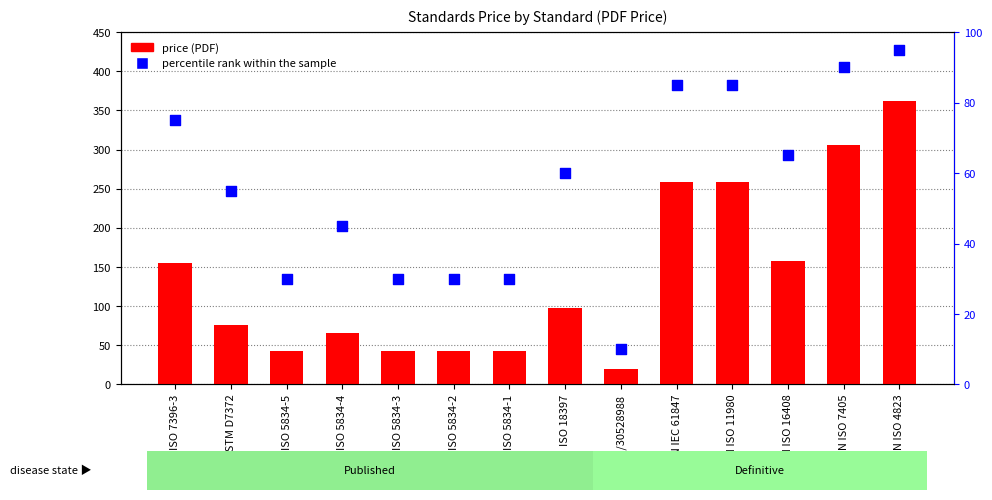

Which series has the widest spread of Y values?

Price (PDF)